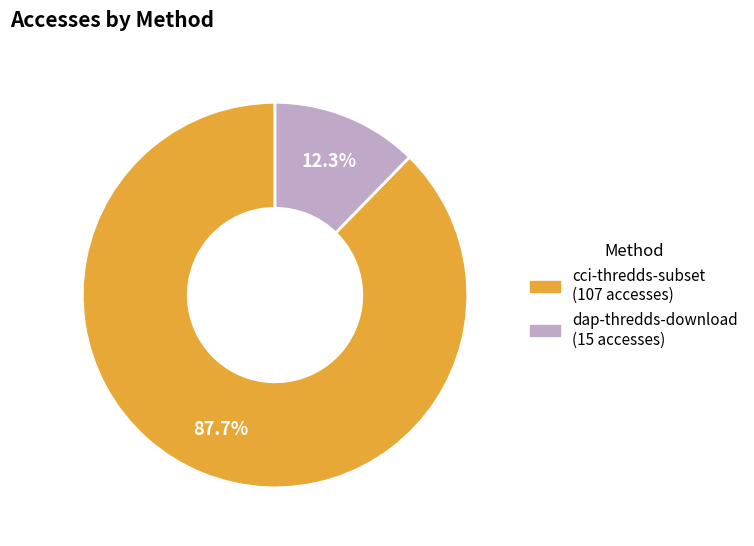

How many segments does this pie chart have?

2